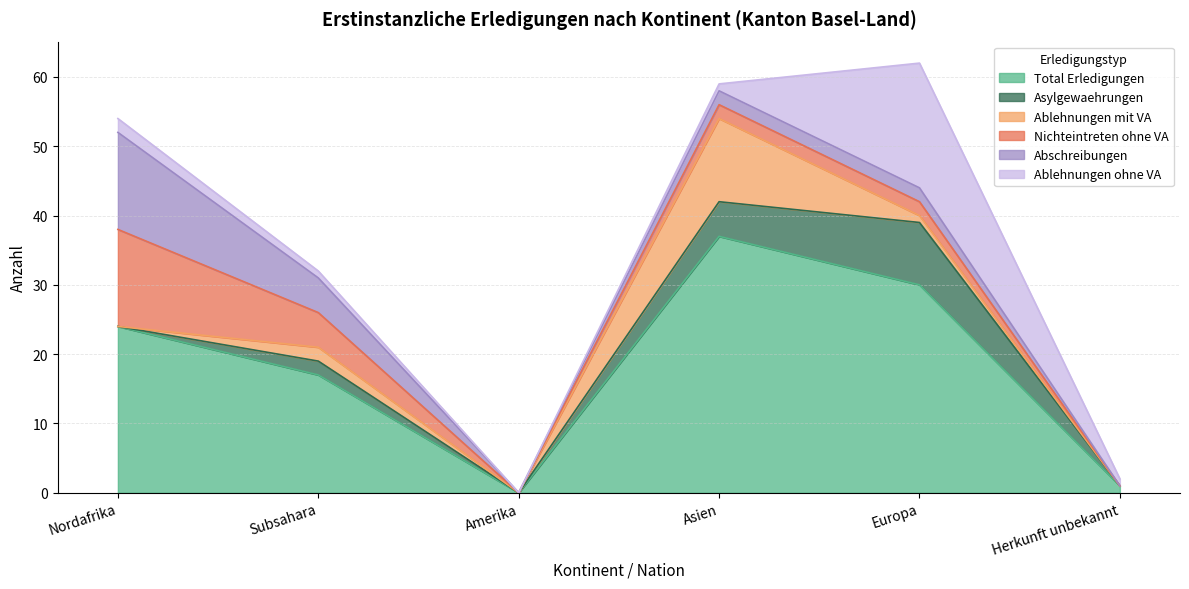

Which series has the largest range (max minus min)?

Total Erledigungen